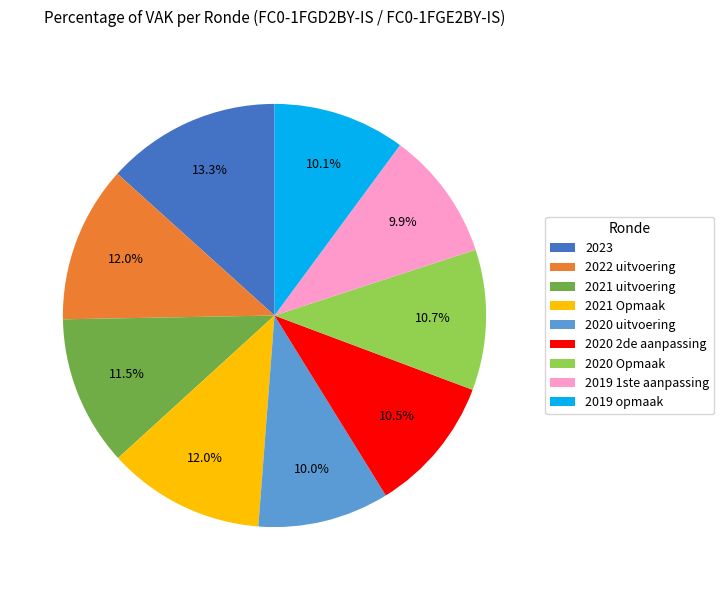

Between 2022 uitvoering and 2023, which is larger?

2023